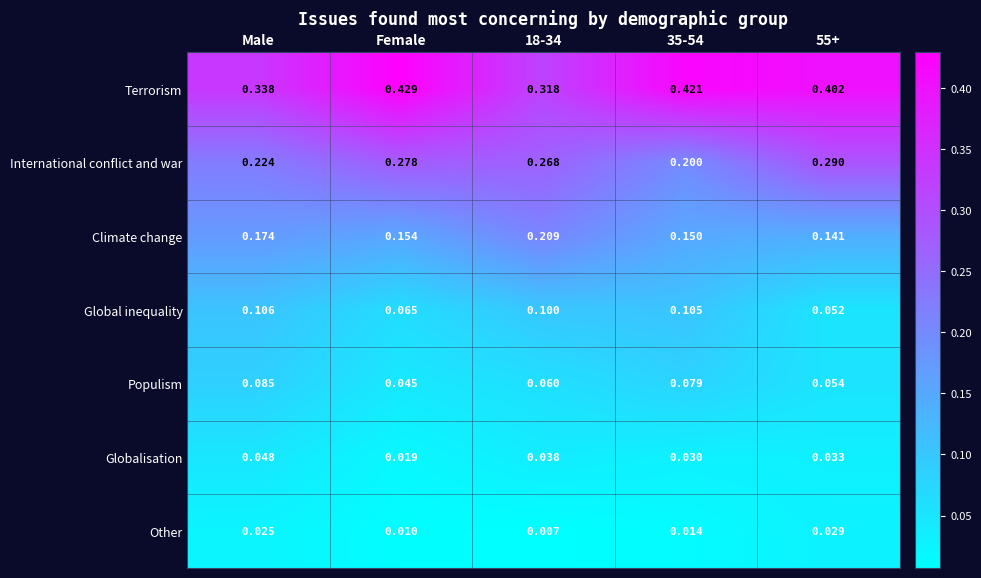

Which series changed the most between Male and 18-34?

International conflict and war